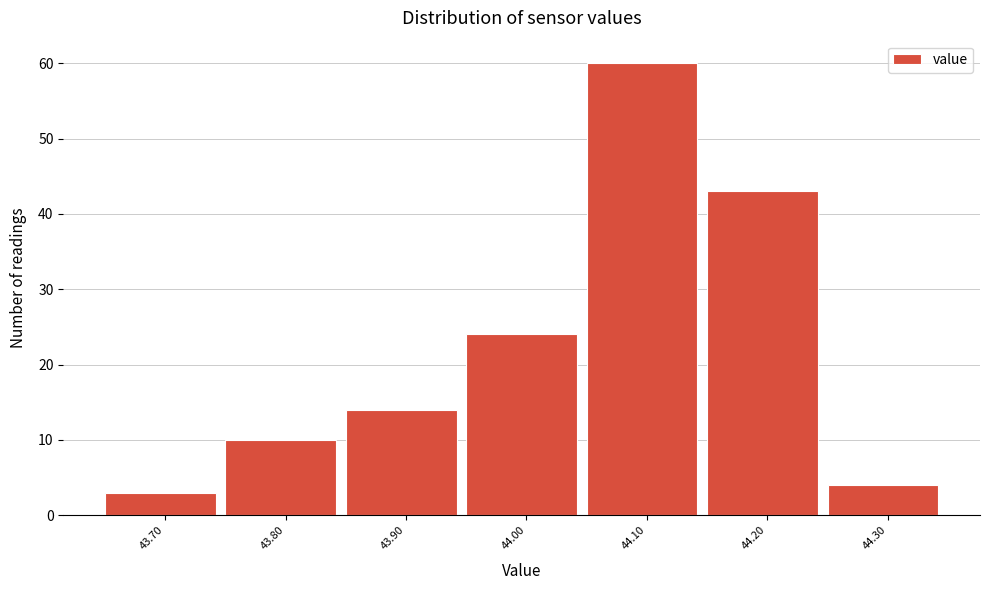

Reading right to left, transcribe all the data shown in this chart.

4	43	60	24	14	10	3